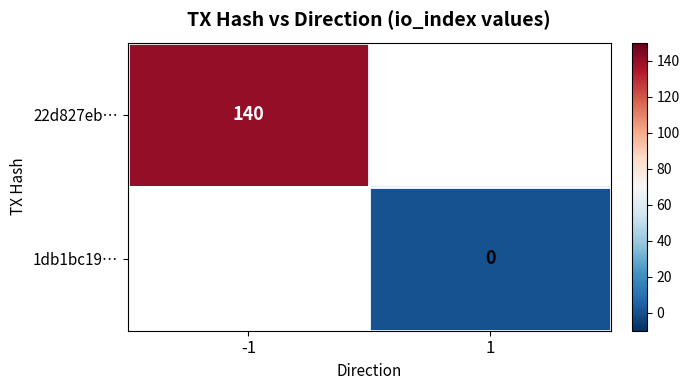

Rank the series by their maximum value, from highest to lowest.

22d827eb…, 1db1bc19…